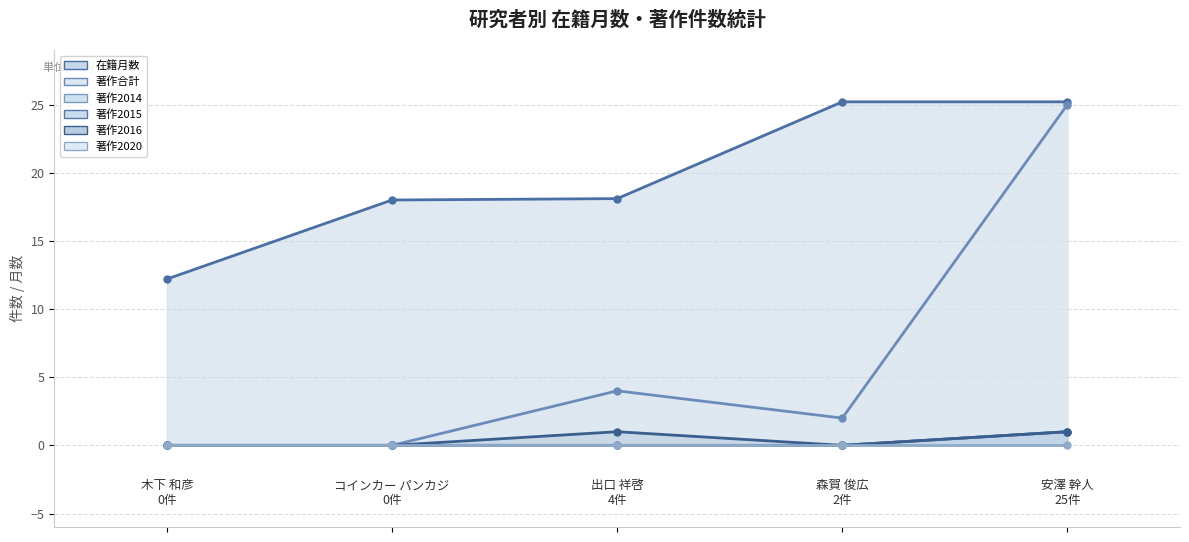

Reading left to right, transcribe all the data shown in this chart.

在籍月数: 木下 和彦=12.2	コインカー パンカジ=18.0	出口 祥啓=18.1	森賀 俊広=25.2	安澤 幹人=25.2
著作合計: 木下 和彦=0.0	コインカー パンカジ=0.0	出口 祥啓=4.0	森賀 俊広=2.0	安澤 幹人=25.0
著作2014: 木下 和彦=0.0	コインカー パンカジ=0.0	出口 祥啓=0.0	森賀 俊広=0.0	安澤 幹人=1.0
著作2015: 木下 和彦=0.0	コインカー パンカジ=0.0	出口 祥啓=0.0	森賀 俊広=0.0	安澤 幹人=1.0
著作2016: 木下 和彦=0.0	コインカー パンカジ=0.0	出口 祥啓=1.0	森賀 俊広=0.0	安澤 幹人=1.0